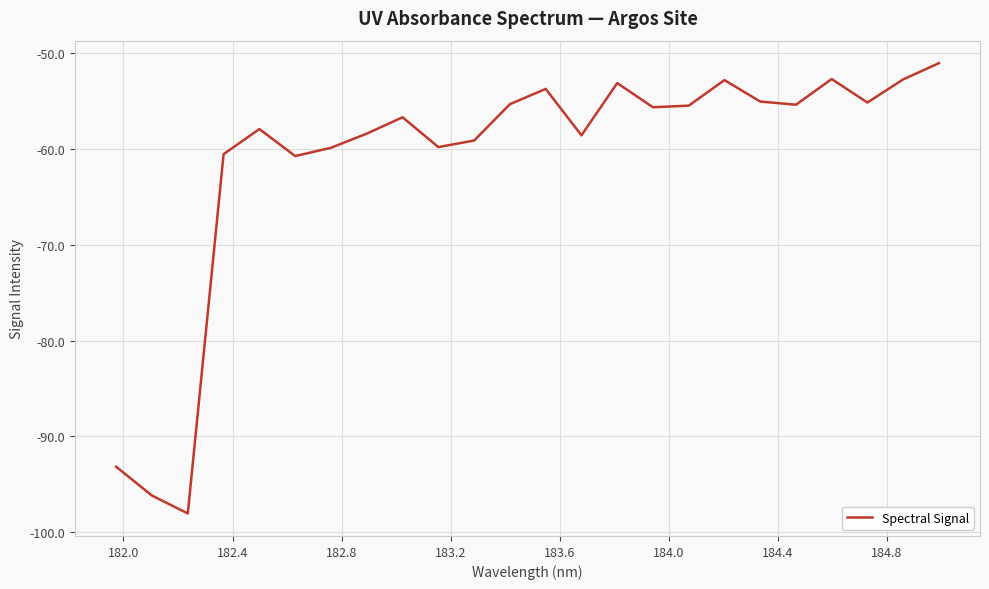

What is the difference between the maximum and minimum values?

47.0